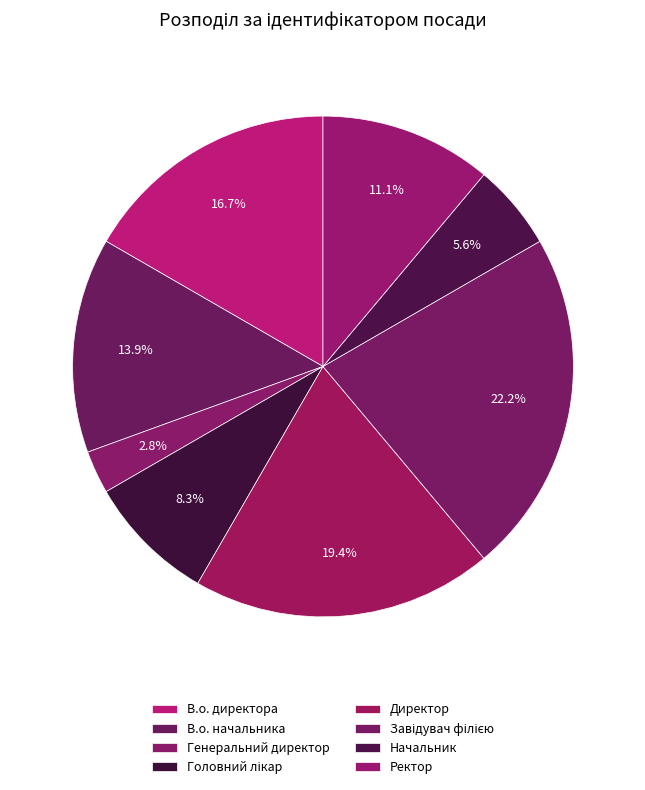

Does Начальник account for over 50% of the chart?

No